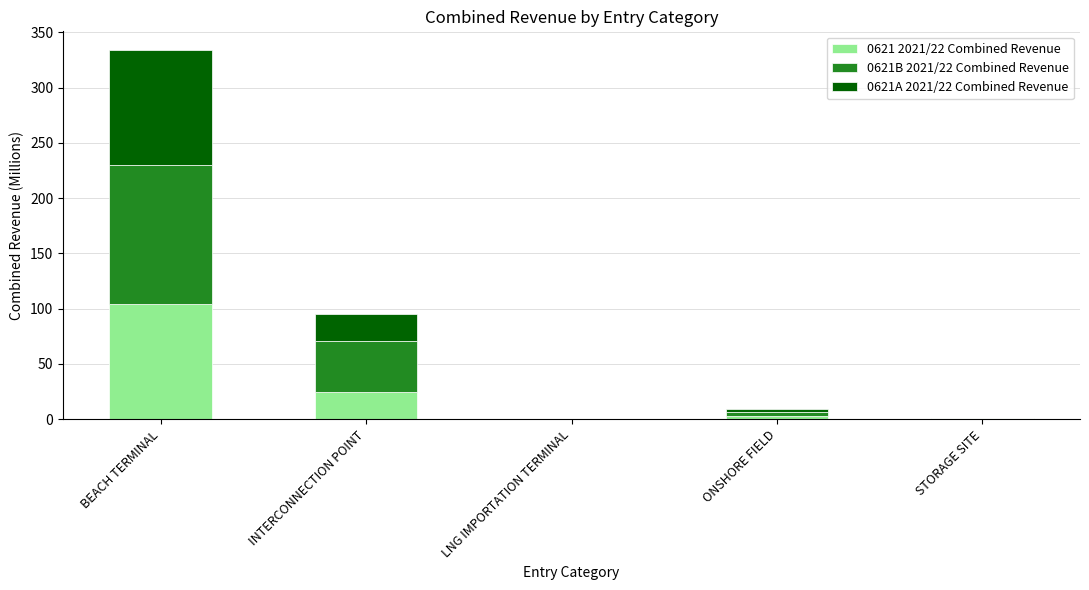

At which category is the sum across all series the highest?

BEACH TERMINAL